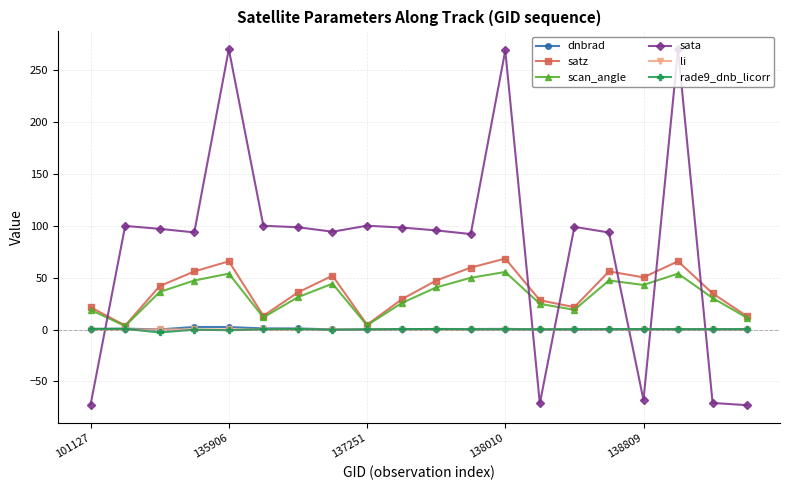

Which series has the largest range (max minus min)?

sata